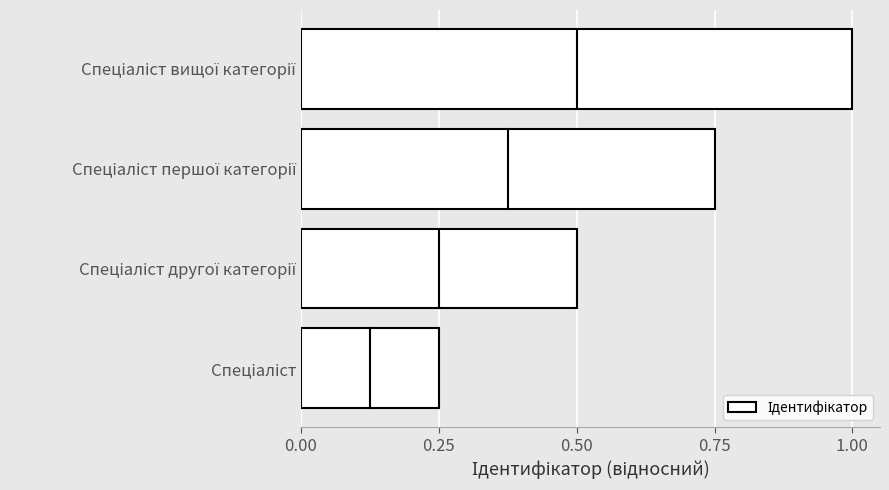

What is the sum of all values?

2.5